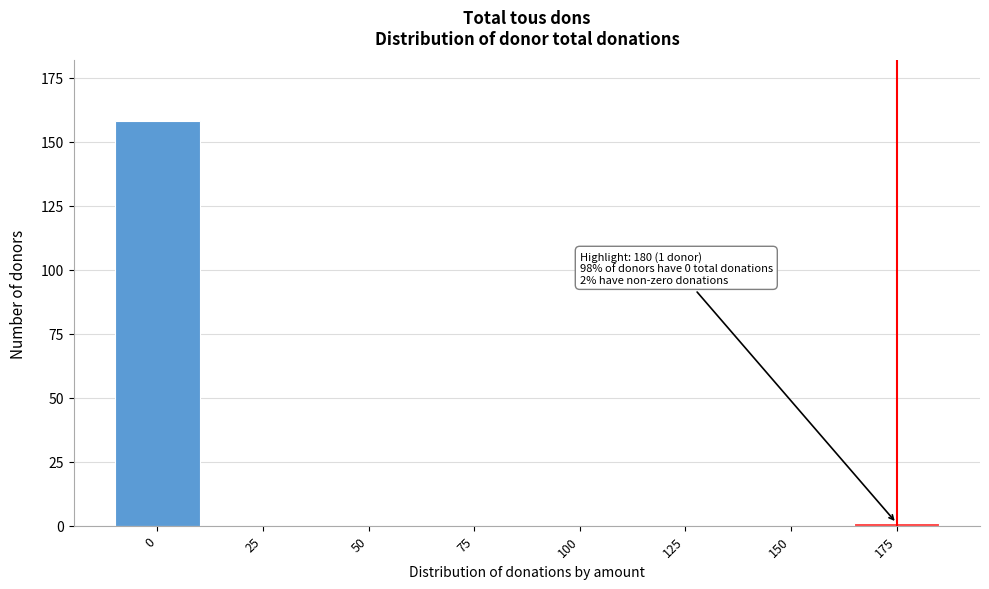

Reading right to left, transcribe all the data shown in this chart.

175=1	150=0	125=0	100=0	75=0	50=0	25=0	0=158